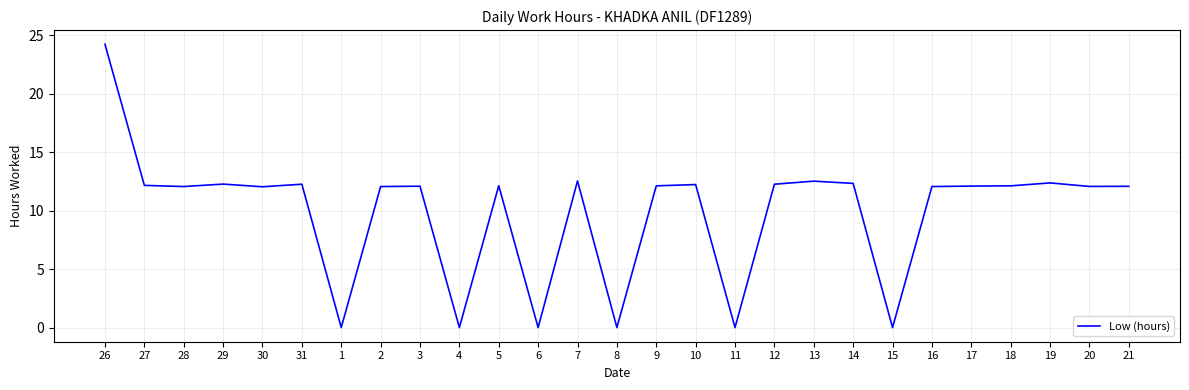

The chart shows a value of 12.3 at 29. True or false?

True